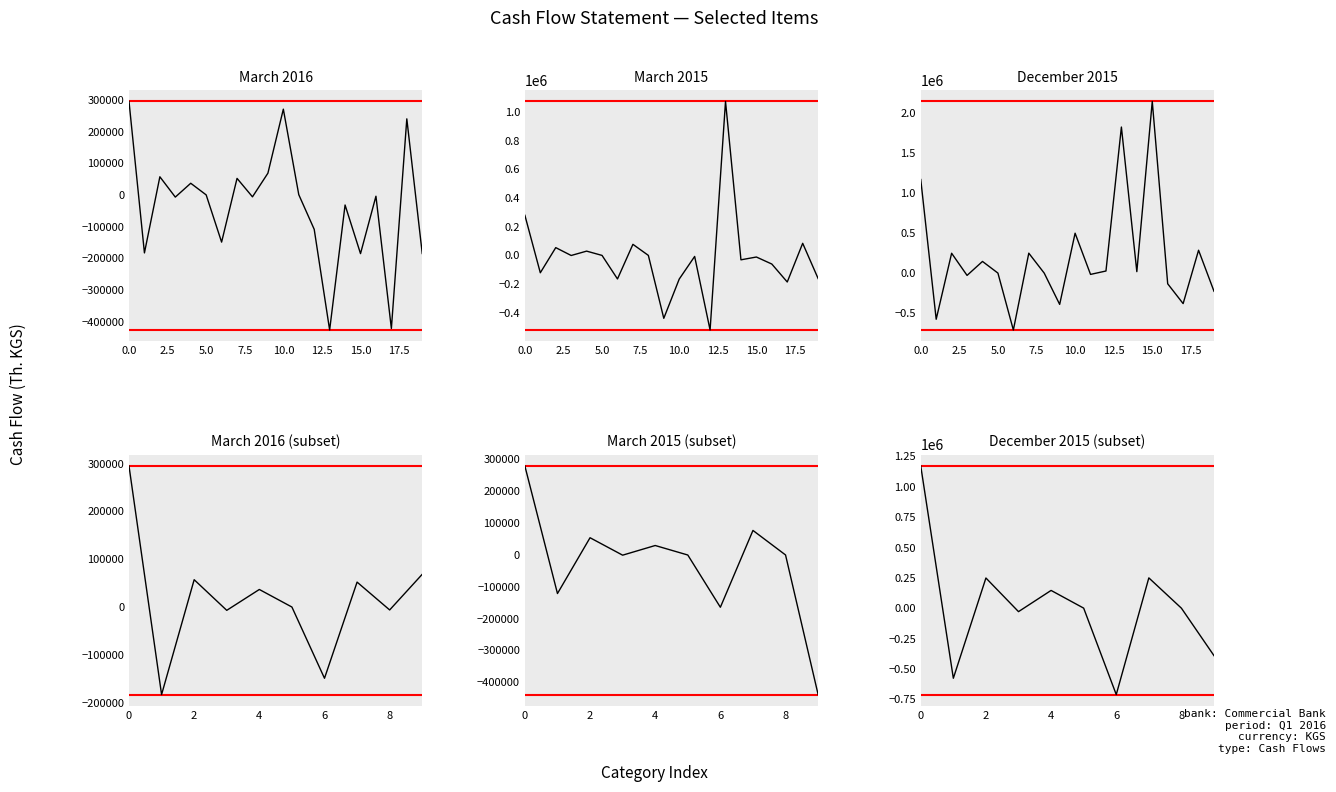

Rank the series at december_2015 from lowest to highest value.

march_2015, march_2016, december_2015